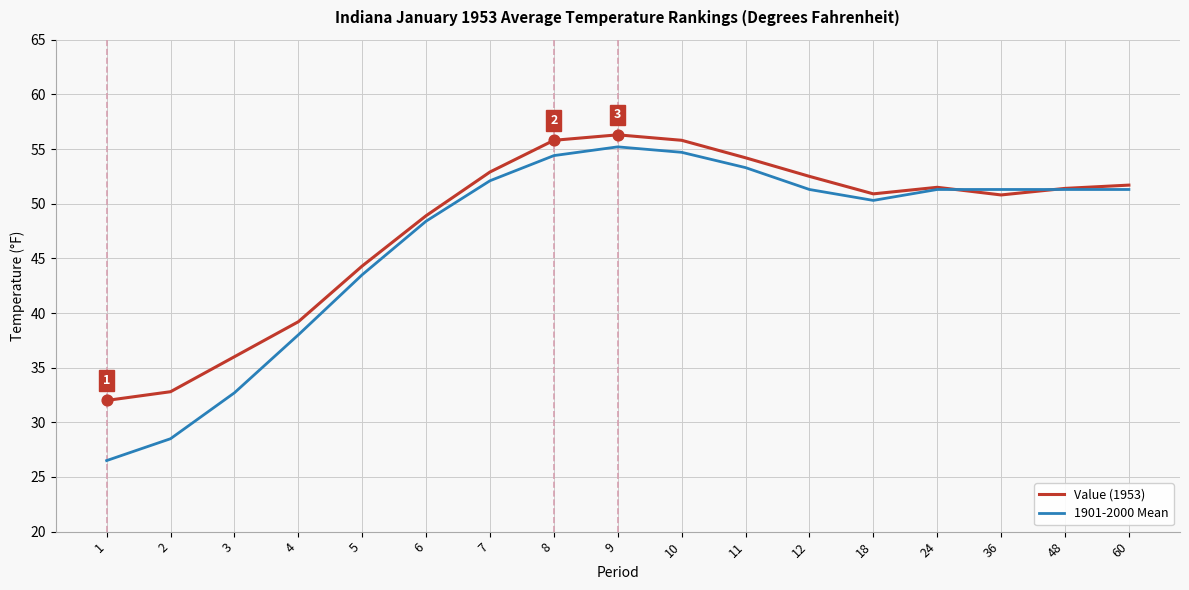

What is the total value across all series at 10?

110.5